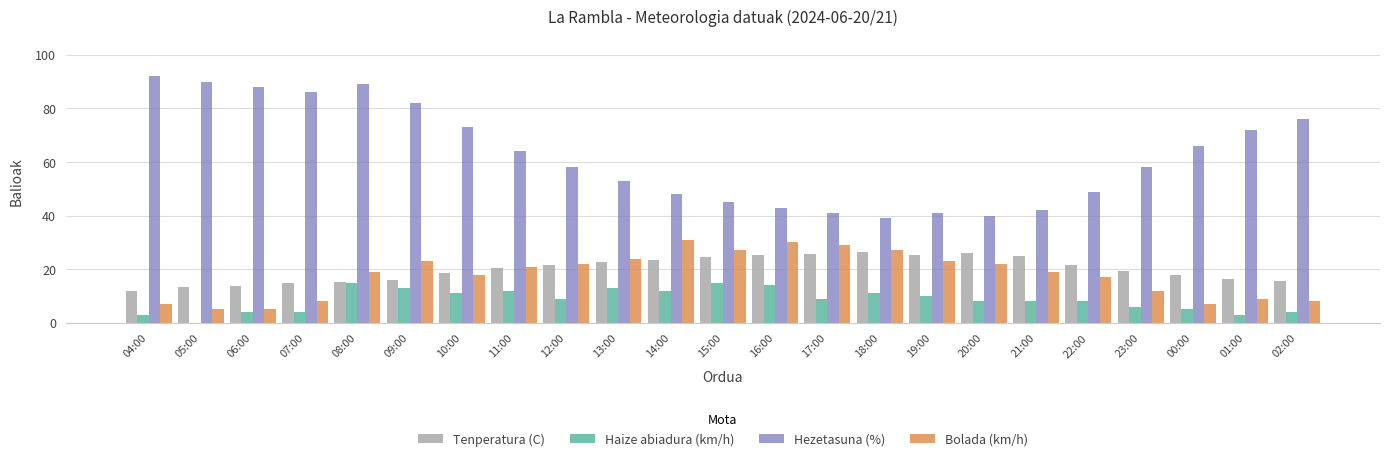

Between 15:00 and 14:00, which is larger?

15:00